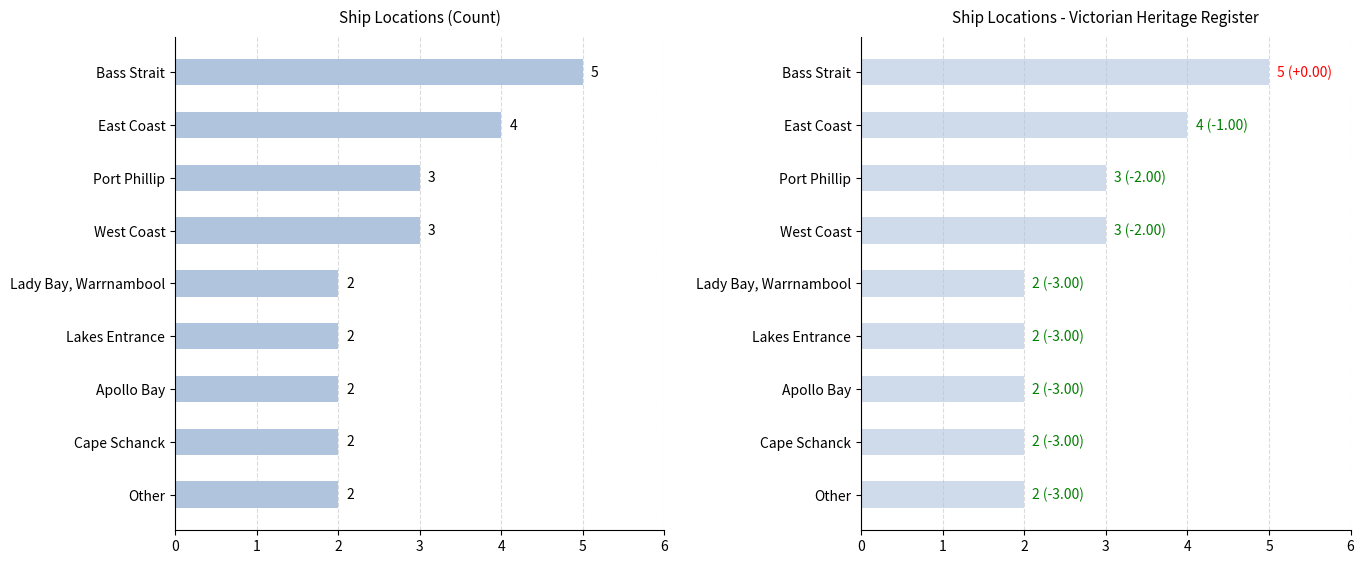

What is the difference between the second highest and minimum values?

2